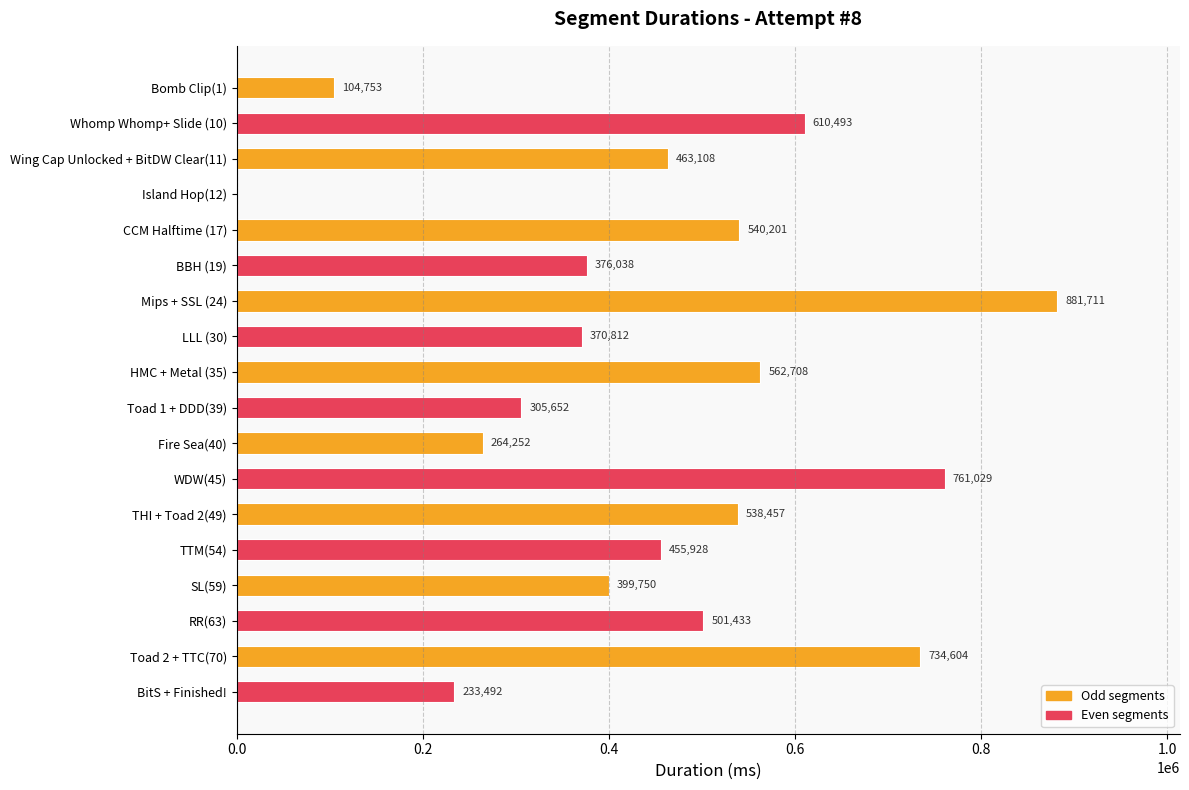

What is the average value?

450246